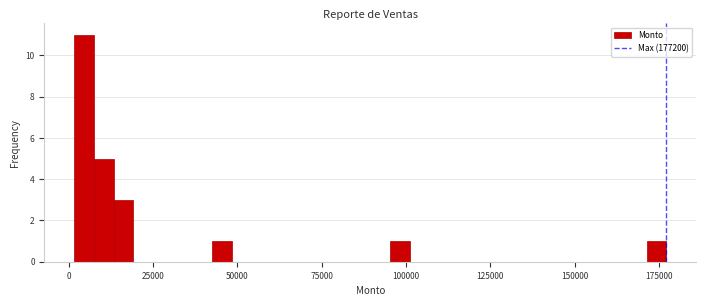

Around what value on the x-axis is the tallest bar? Give the approximate position of its centre, as read against the axis.

5000